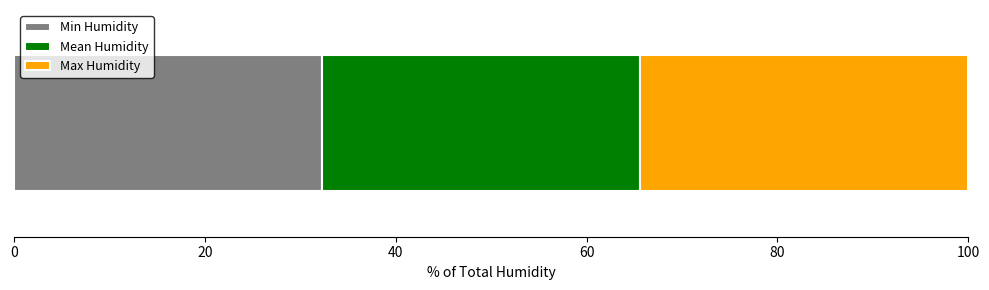

What is the highest value of the Min Humidity series?

32.3